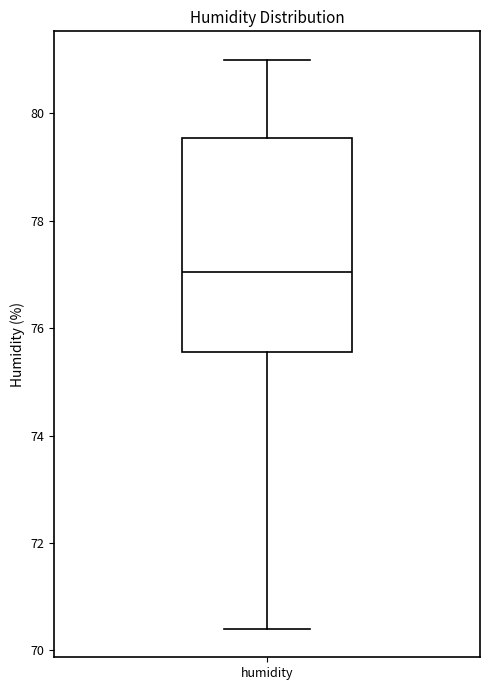

Transcribe this box plot: give where the median line is, the range the box spans, and where the two whiskers end, as read against the y-axis. The values are not printed on the chart, so give them approximately, as read against the axis.

median 77.0, box 75.6 to 79.6, whiskers 70.4 to 81.0